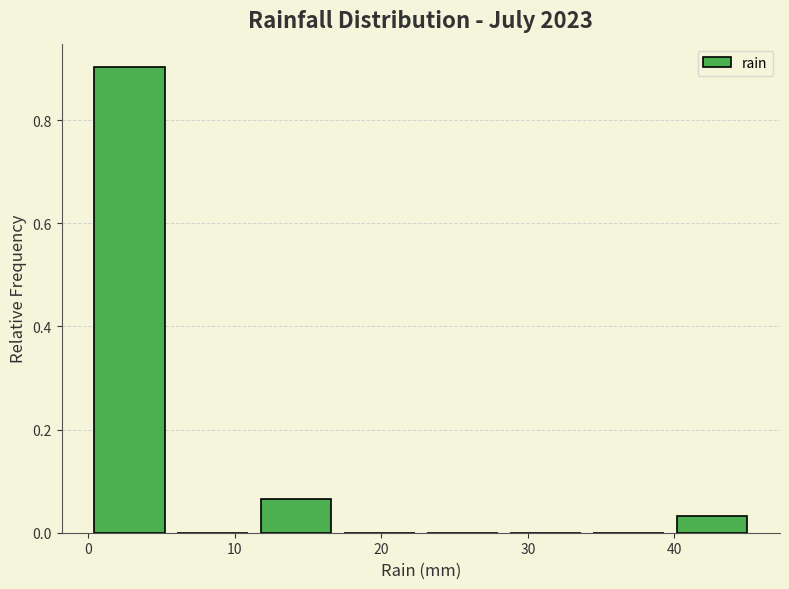

Reading left to right, list every bar in this chart as the range it spans on the x-axis followed by its height. Neither the bar edges nor the heights are printed on the chart, so give them approximately, as read against the axes.

0 to 6: 0.90
6 to 11: 0
11 to 17: 0.06
17 to 23: 0
23 to 28: 0
28 to 34: 0
34 to 40: 0
40 to 45: 0.04